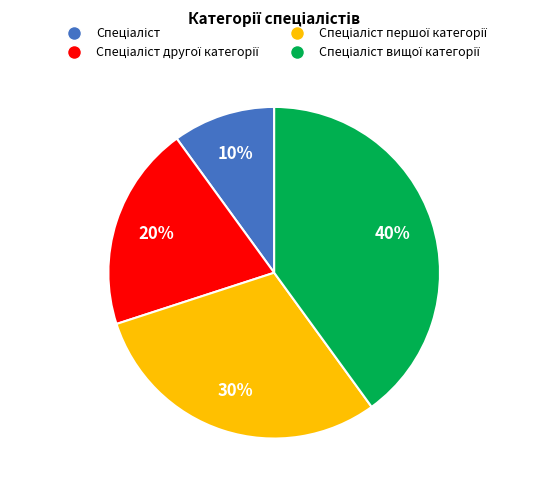

Is there a majority slice in this chart?

No